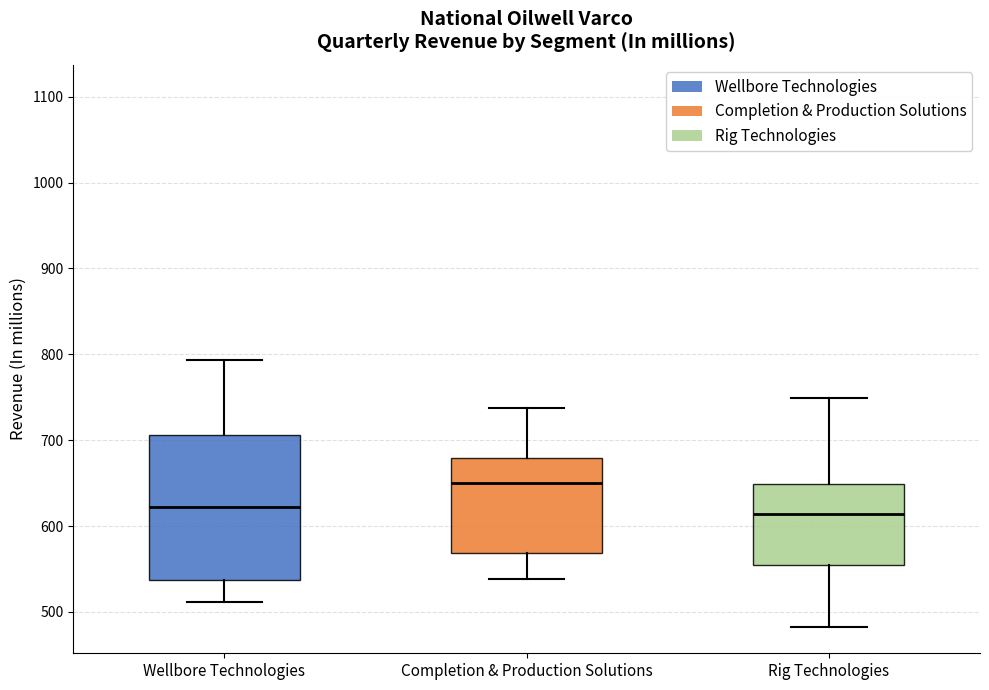

Where does the lower whisker of the box for Completion & Production Solutions end on the y-axis? The values are not printed on the chart, so give them approximately, as read against the axis.

540